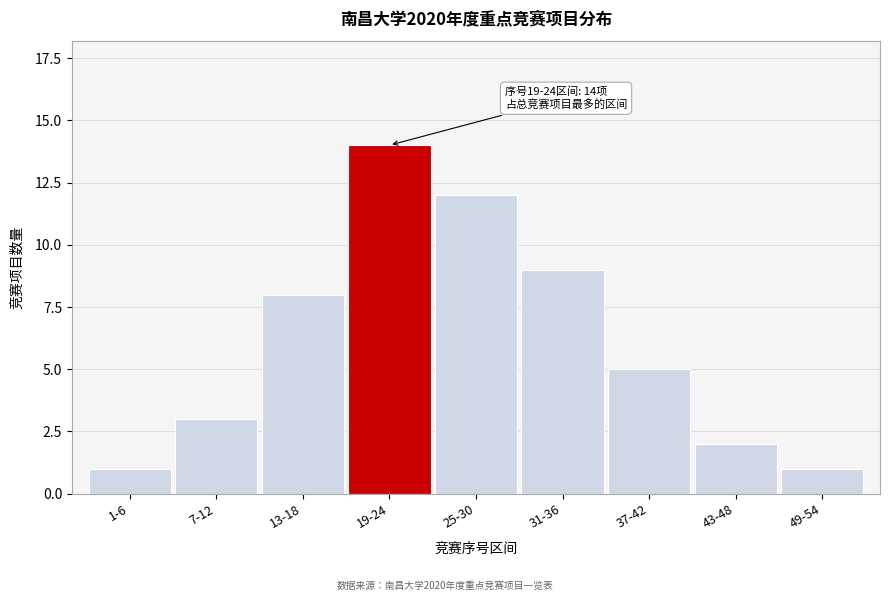

Reading left to right, list all the values displayed in this chart.

1	3	8	14	12	9	5	2	1